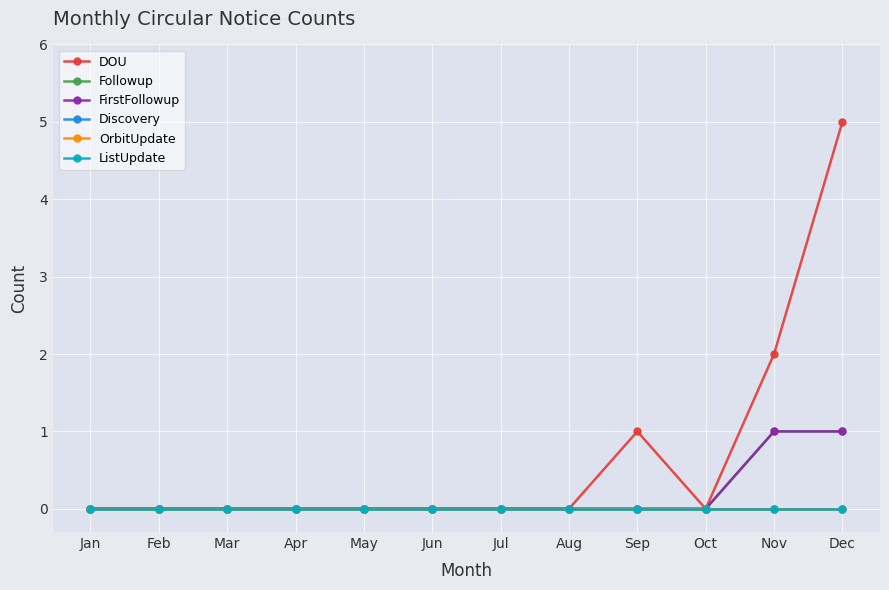

What is the total value across all series at Sep?

1